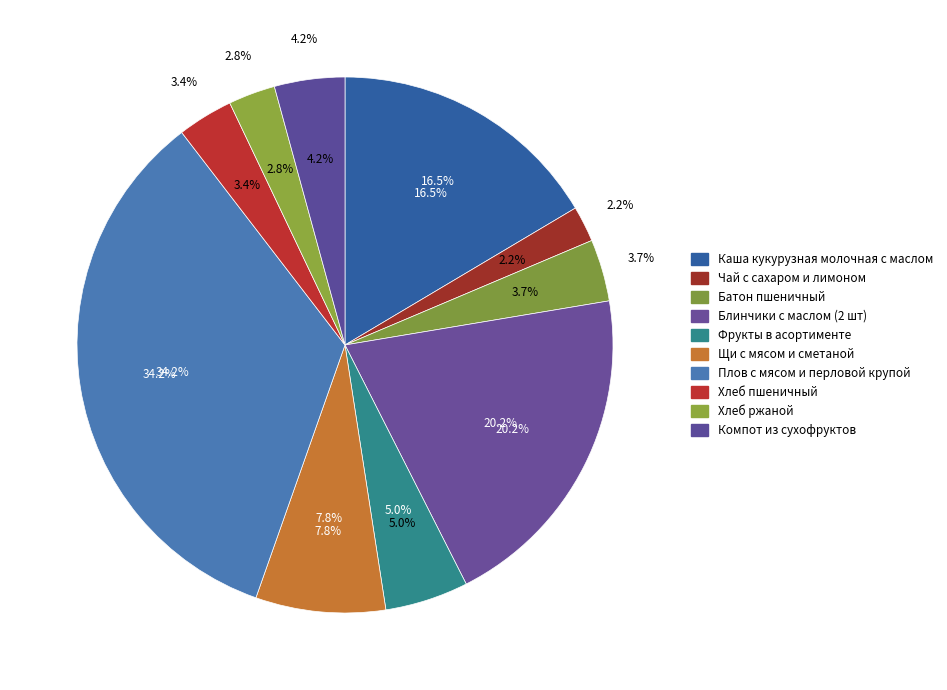

Rank the categories by value from lowest to highest.

Чай с сахаром и лимоном, Хлеб ржаной, Хлеб пшеничный, Батон пшеничный, Компот из сухофруктов, Фрукты в асортименте, Щи с мясом и сметаной, Каша кукурузная молочная с маслом, Блинчики с маслом (2 шт), Плов с мясом и перловой крупой